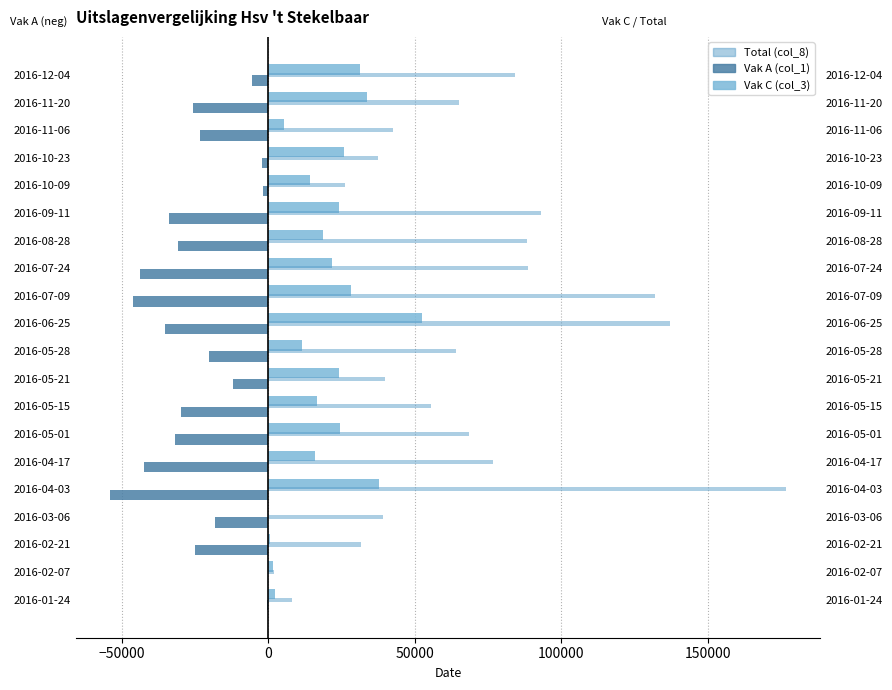

Which series has the largest total across all categories?

Total (col_8)